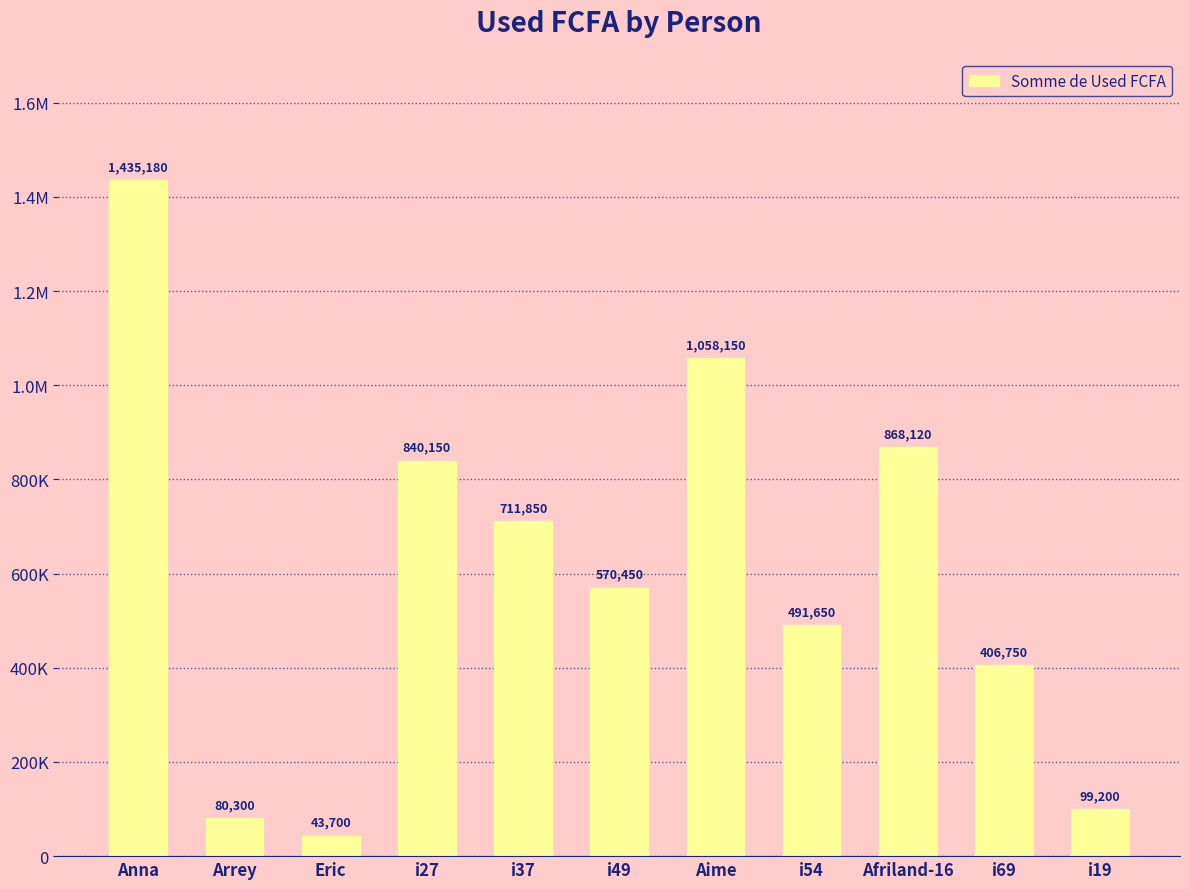

Is it true that the value at Afriland-16 is 868120?

True